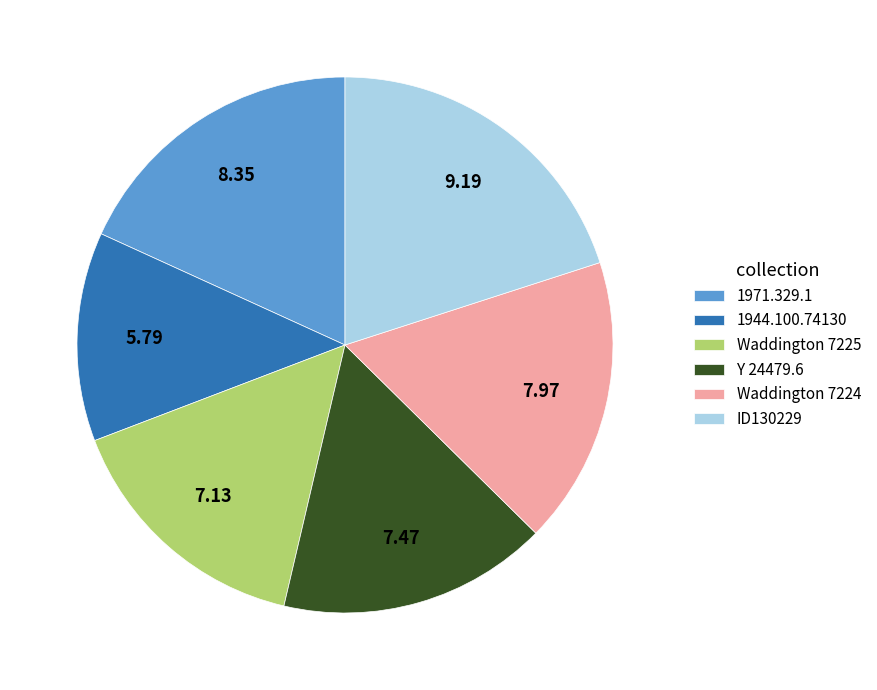

Rank the categories by value from highest to lowest.

ID130229, 1971.329.1, Waddington 7224, Y 24479.6, Waddington 7225, 1944.100.74130